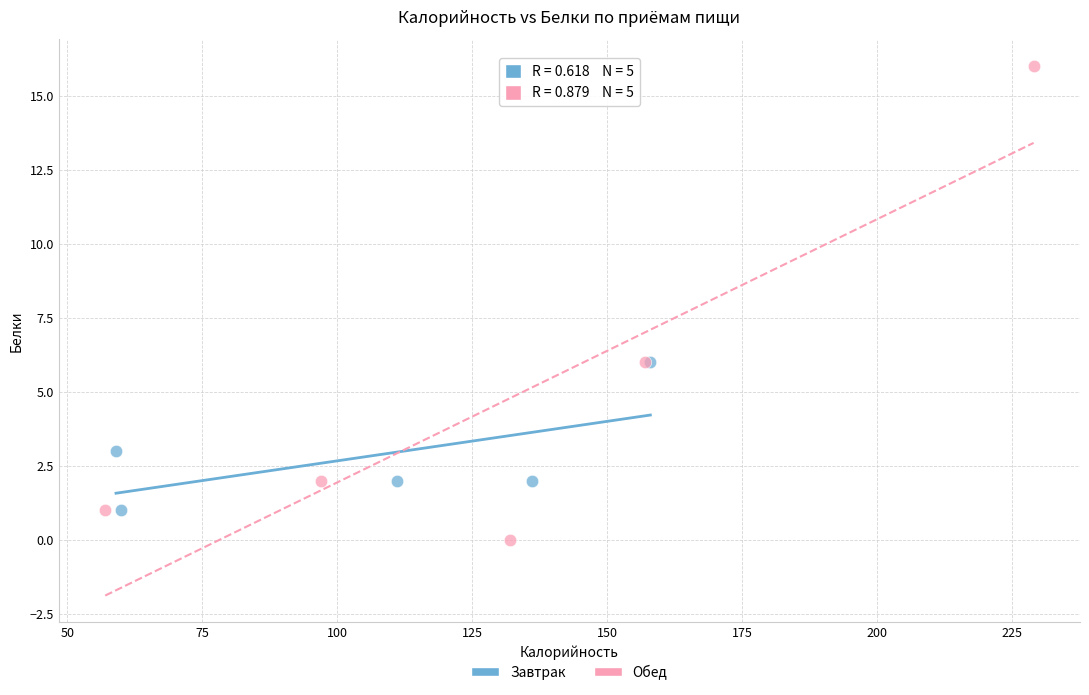

Which series reaches the maximum Y coordinate?

Обед